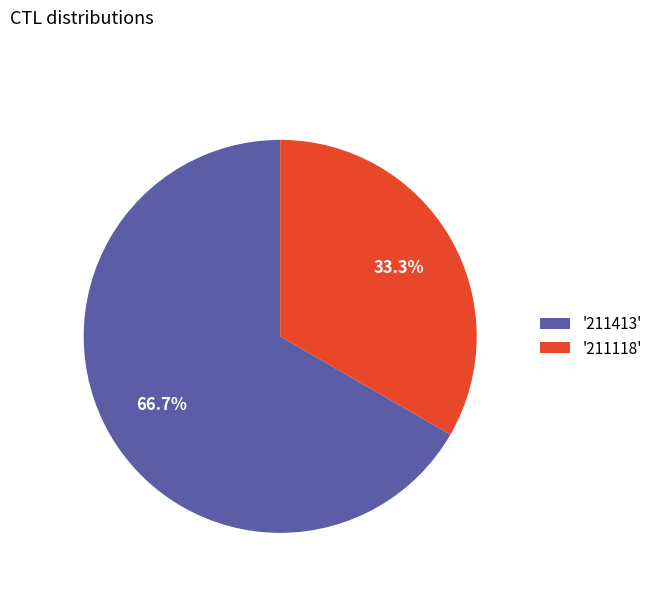

Is there a majority slice in this chart?

Yes